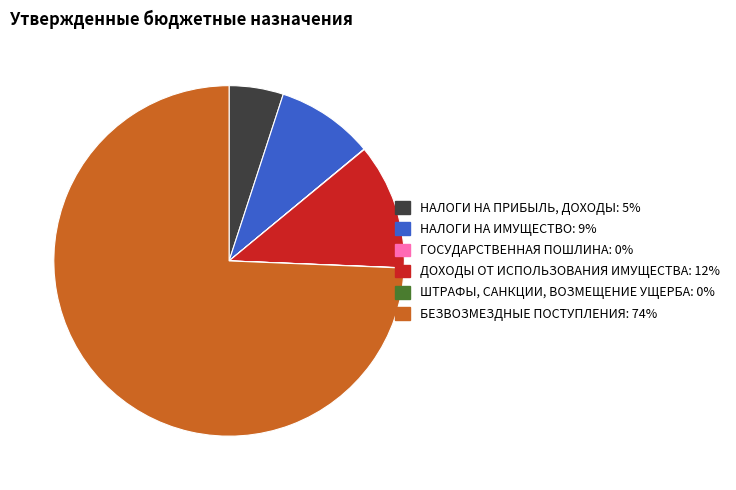

Is it true that НАЛОГИ НА ИМУЩЕСТВО is 9% of the pie?

True